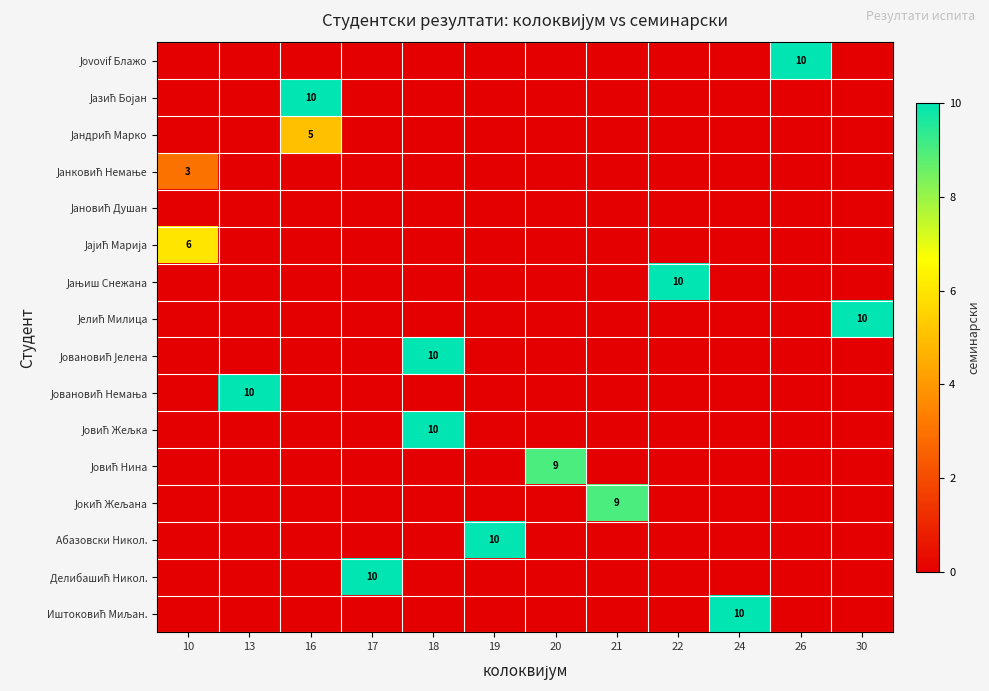

Where is Абазовски Никол. nearest to the value 5?

10